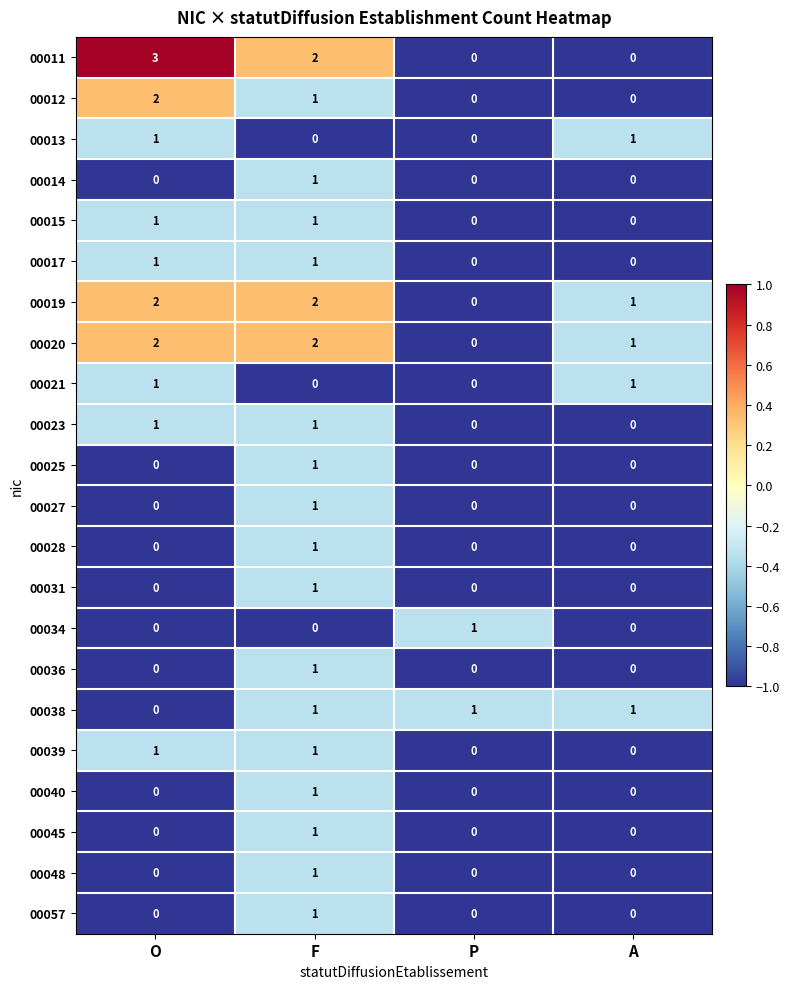

Which series has the largest range (max minus min)?

00011